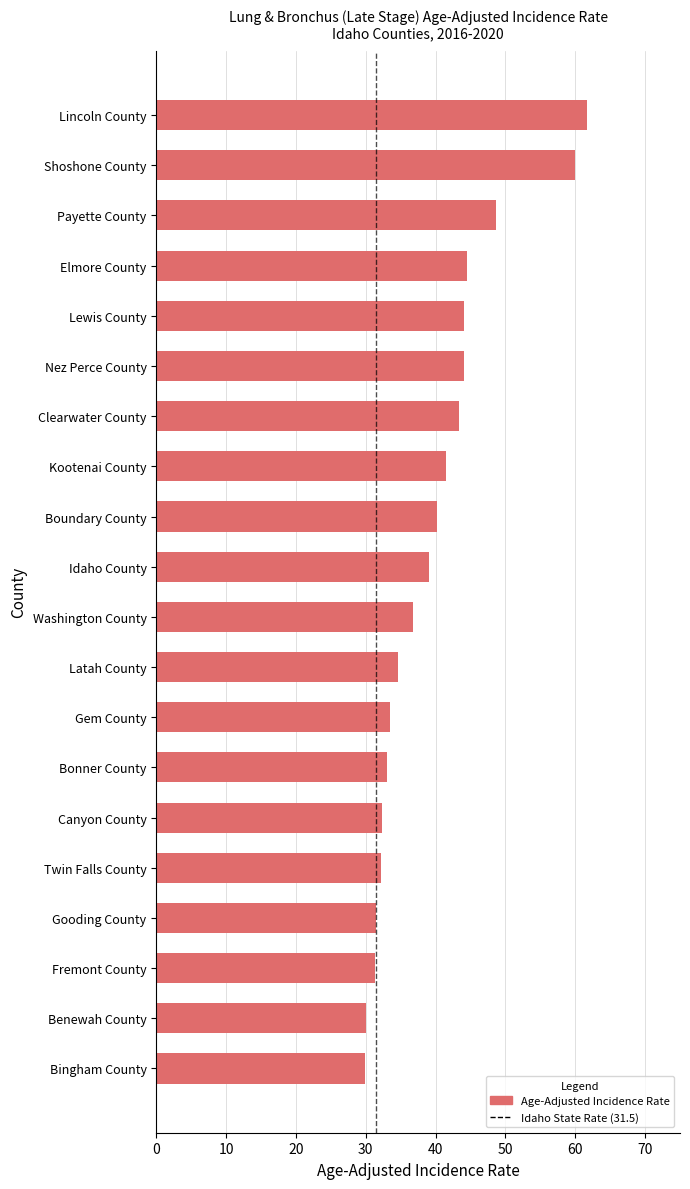

What is the difference between the maximum and minimum values?

31.8